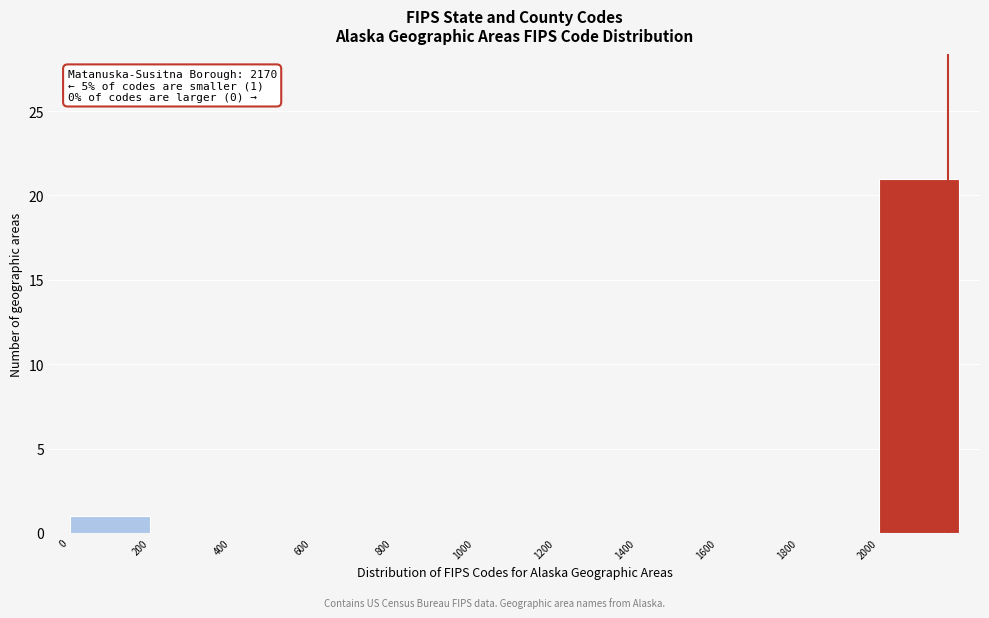

Over which range of the x-axis is the bar tallest?

2000 to 2200